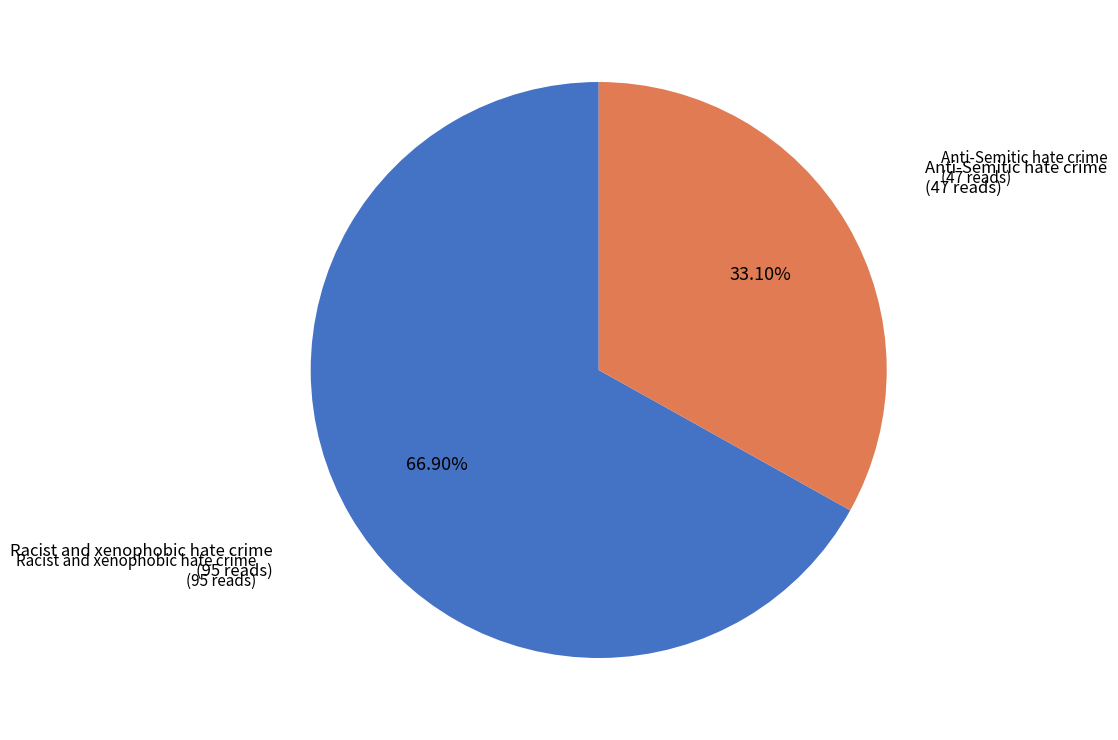

Is there a majority slice in this chart?

Yes